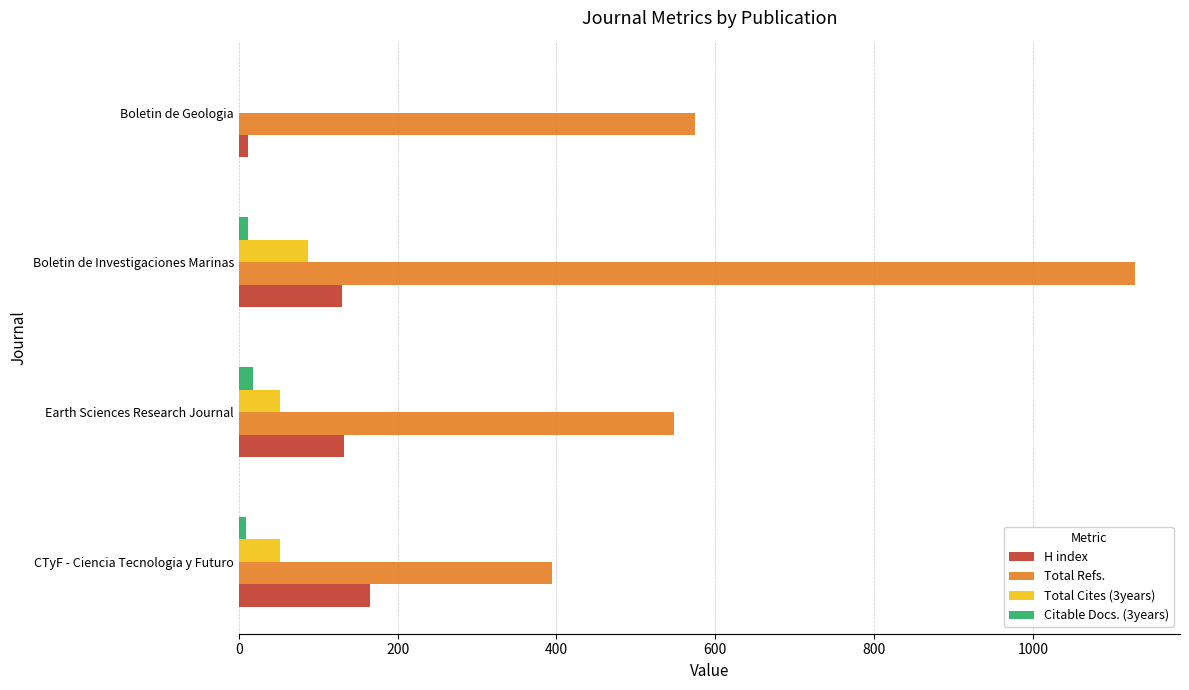

At which label does H index reach its peak?

CTyF - Ciencia Tecnologia y Futuro